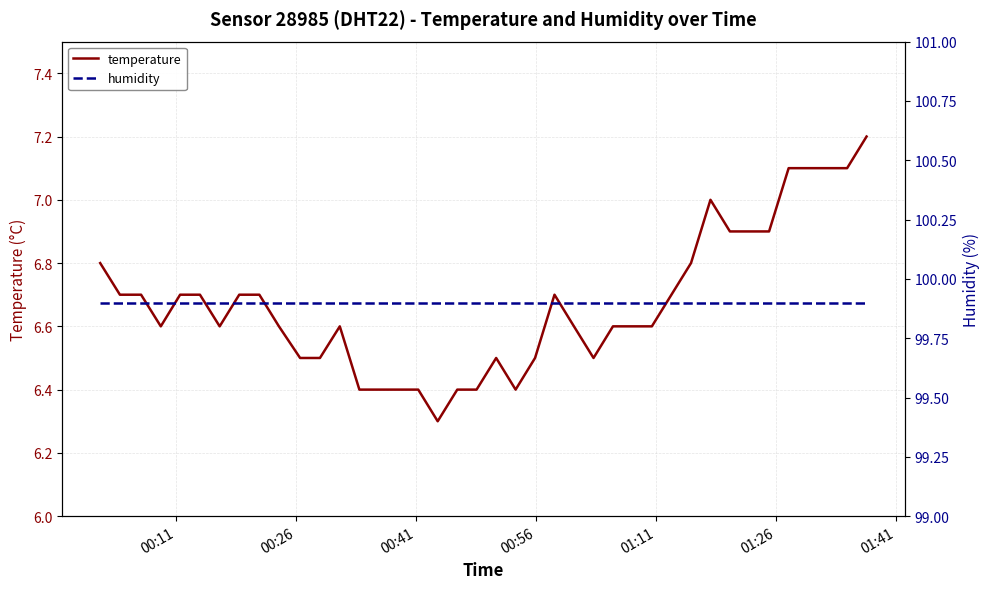

What is the lowest value of the temperature series?

6.3